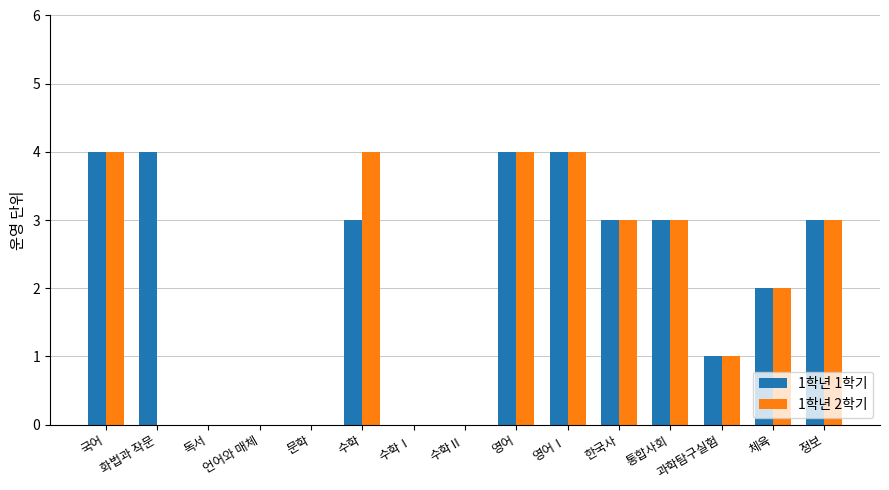

Does the chart contain stacked bars?

No